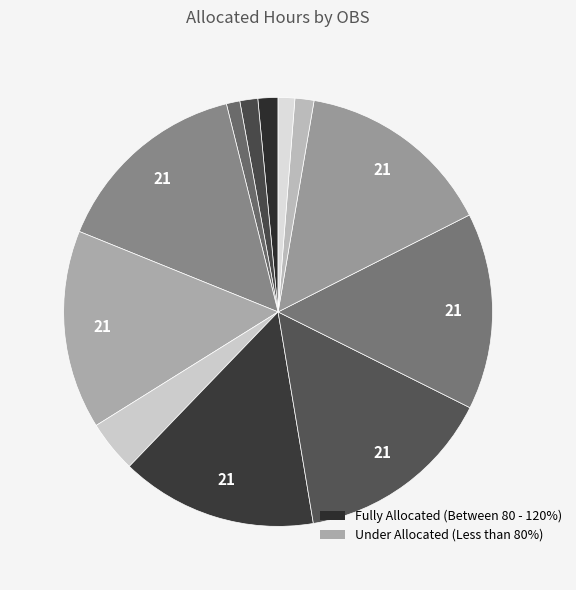

Count the number of slices in the pie.

12